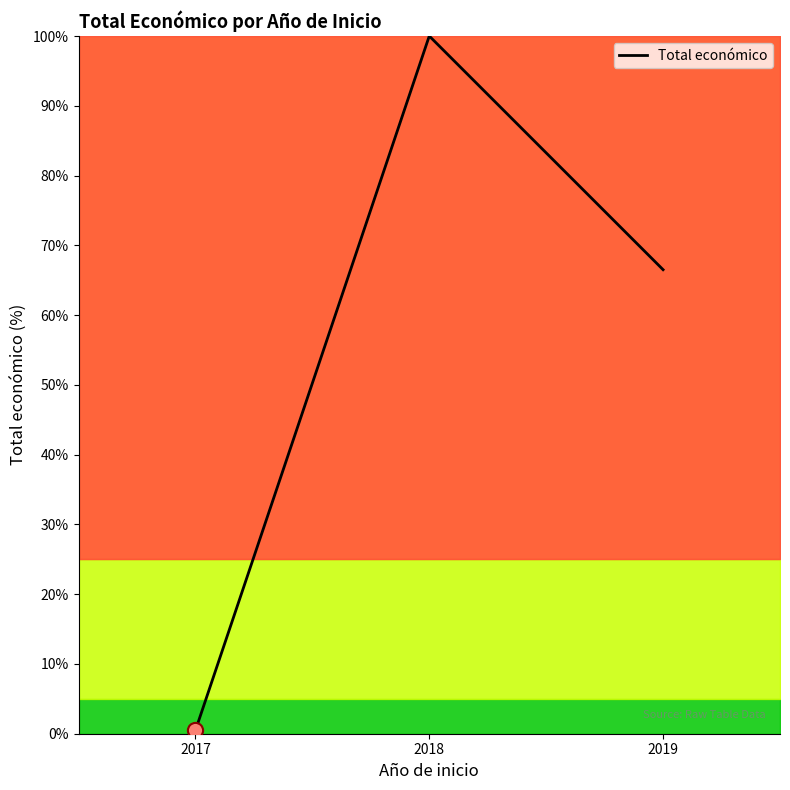

Which has a higher value, 2018 or 2017?

2018